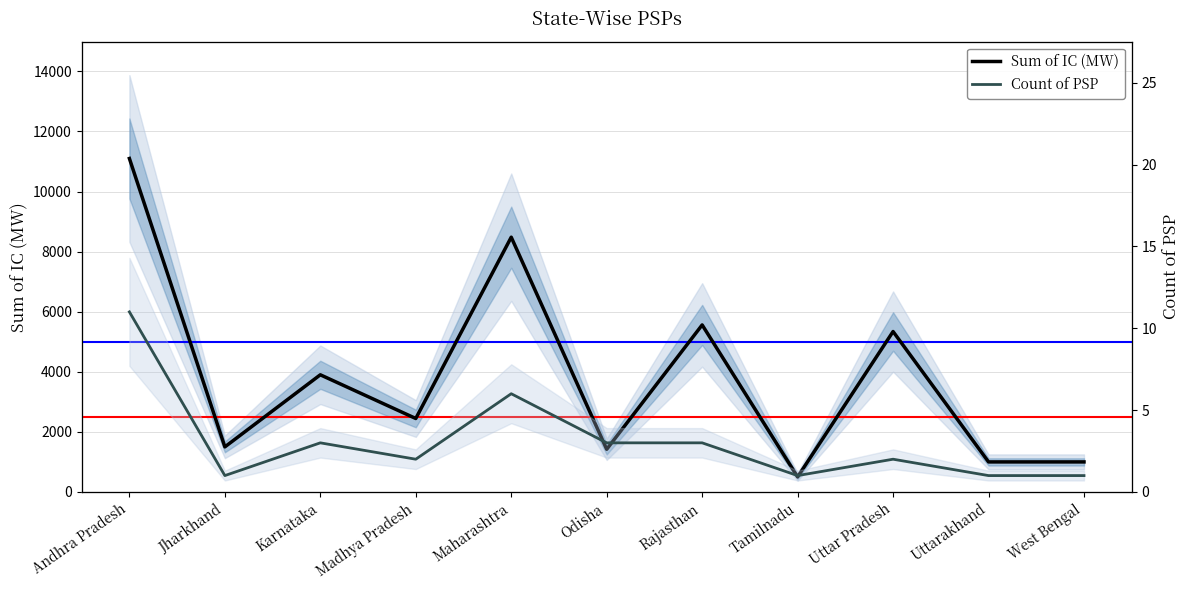

How many values in the Sum of IC (MW) series are below 2445?

5